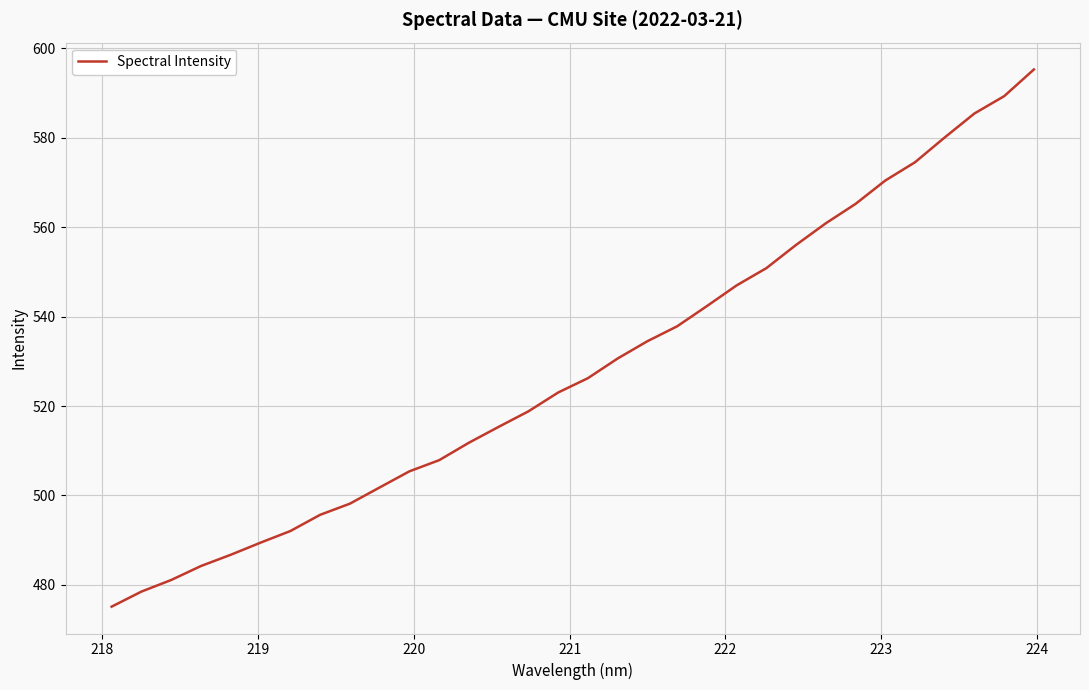

What is the smallest value displayed?

475.1